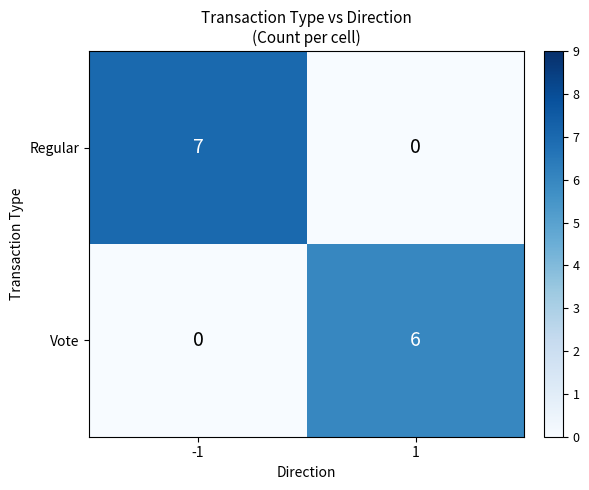

What is the total value across all series at -1?

7